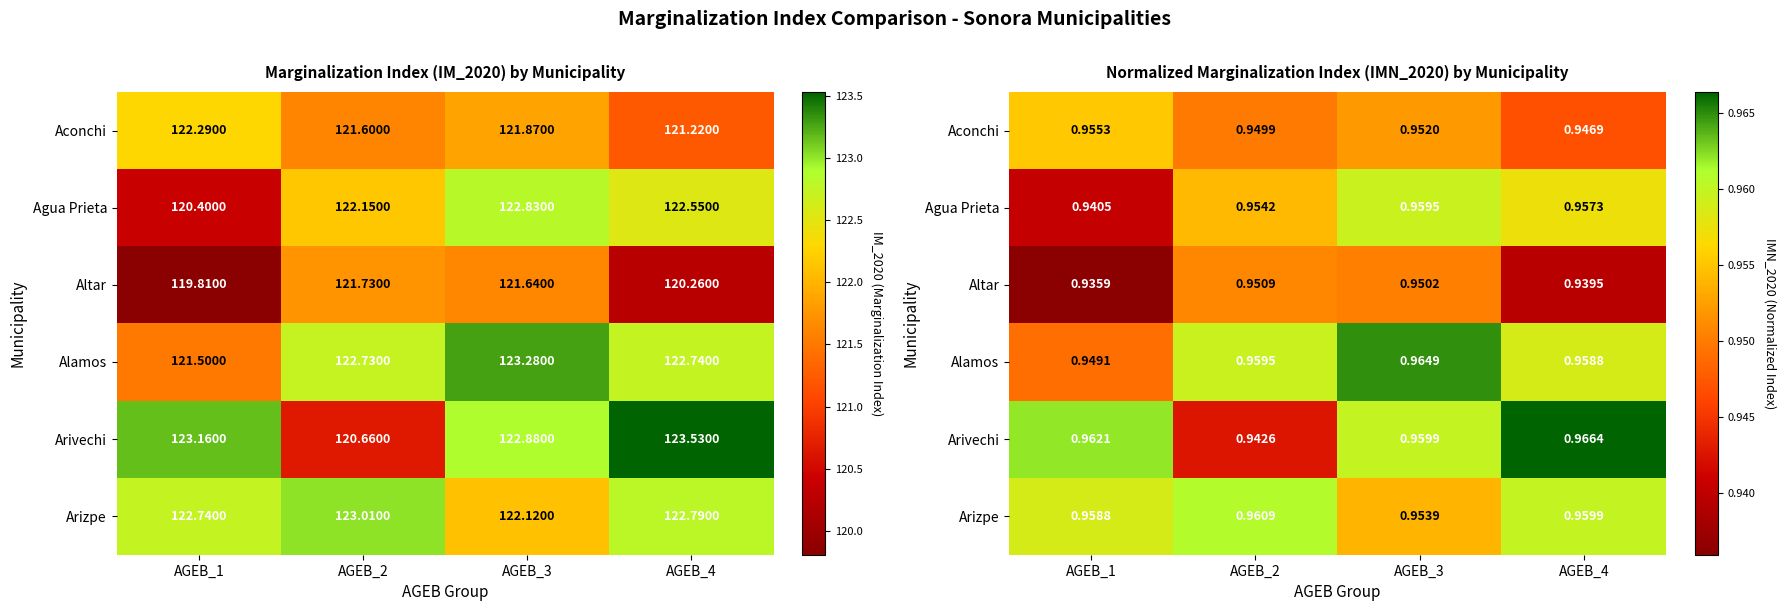

Which label corresponds to the smallest value in the chart?

AGEB_1